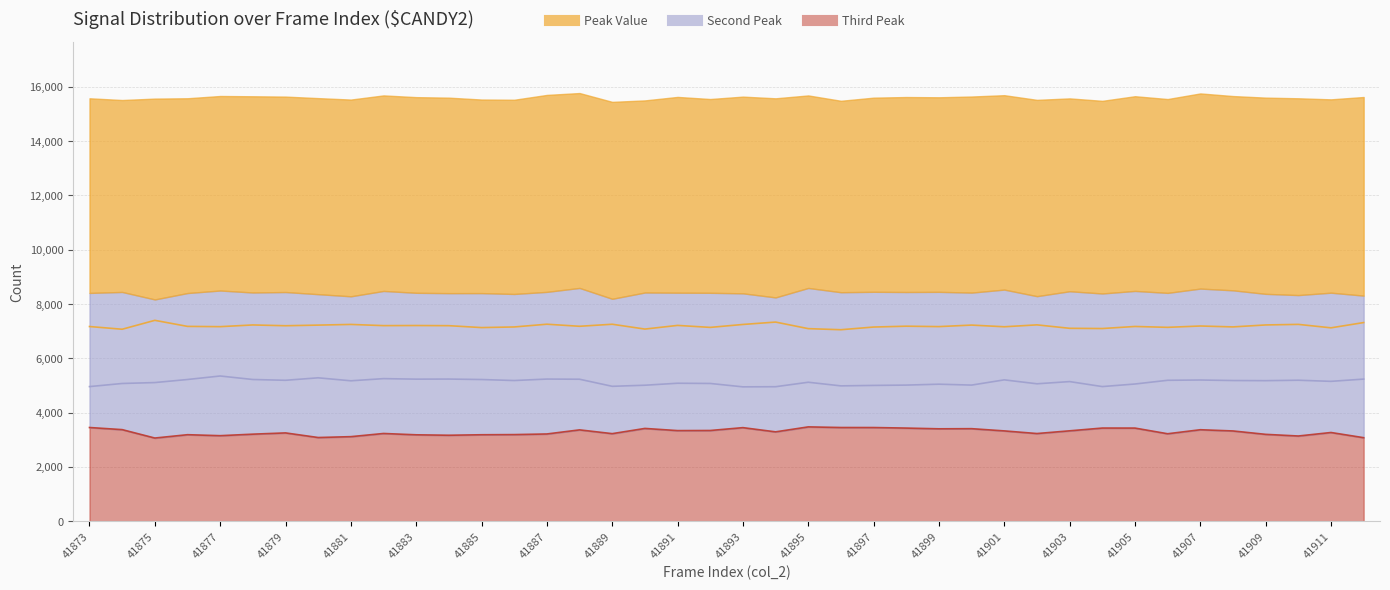

At how many categories does at least one series exceed 6158?

40